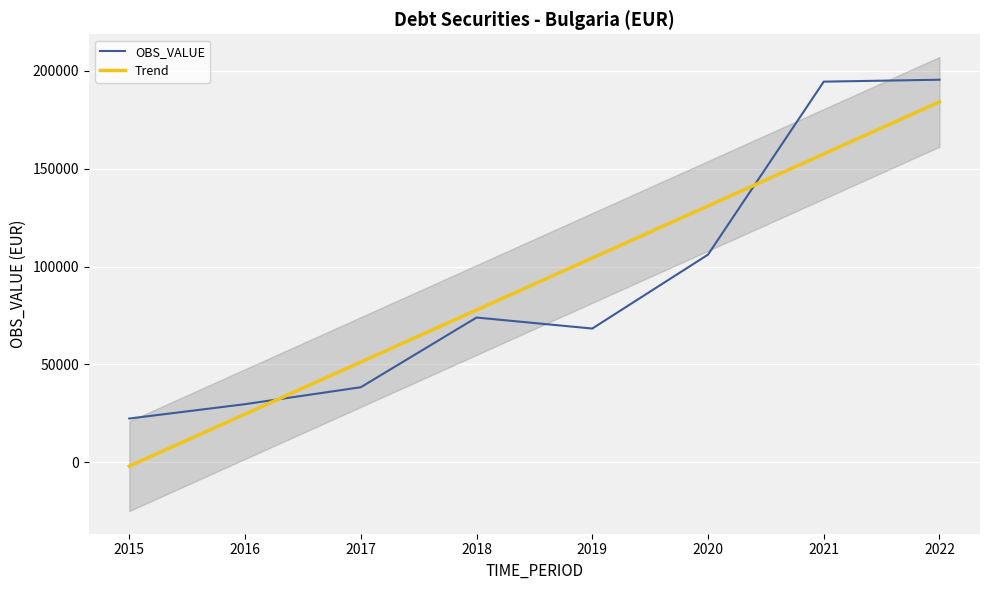

At which category does OBS_VALUE reach its first local peak?

2018